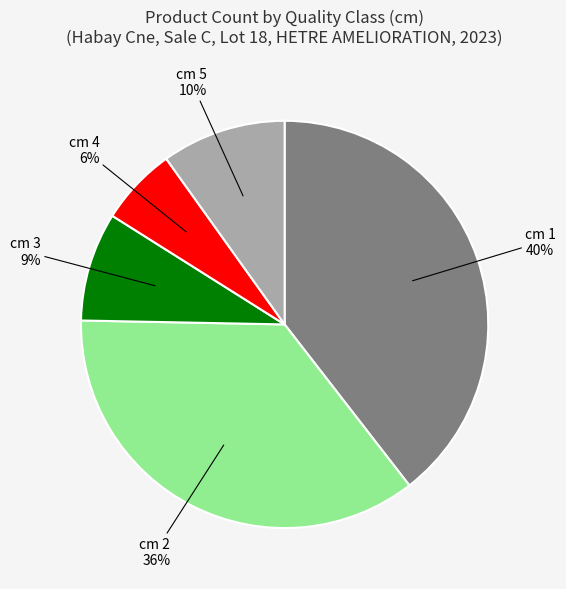

Does any single category account for the majority?

No